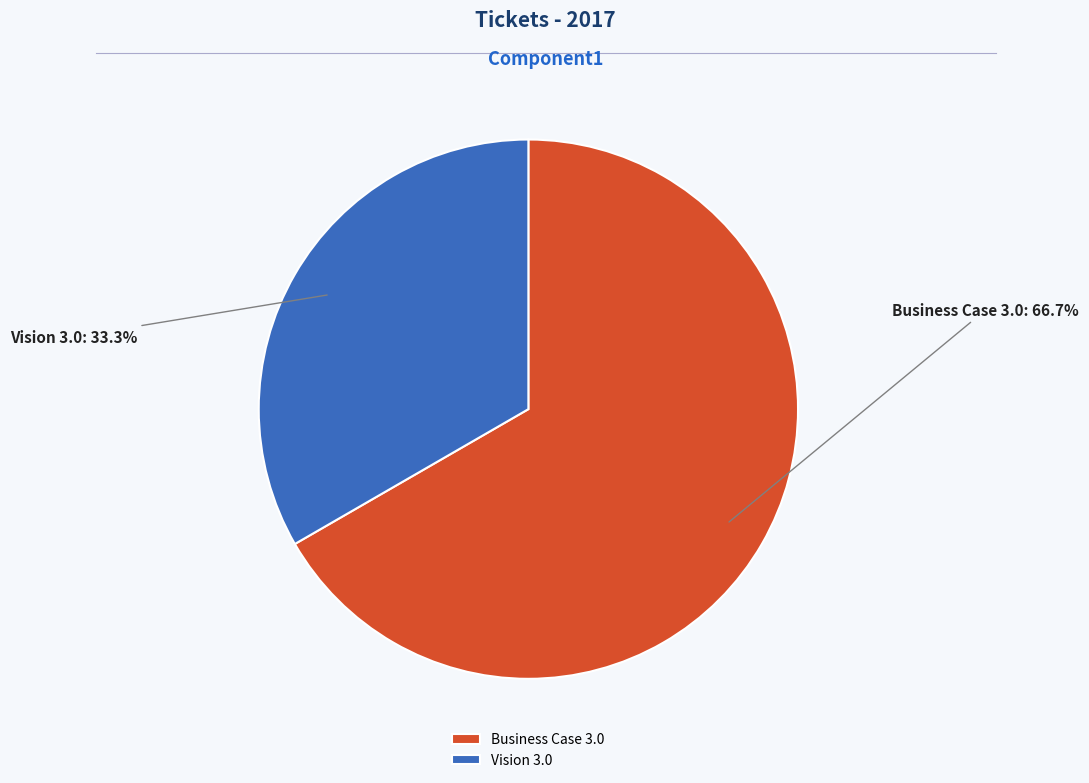

The Business Case 3.0 slice represents 56% of the pie. True or false?

False